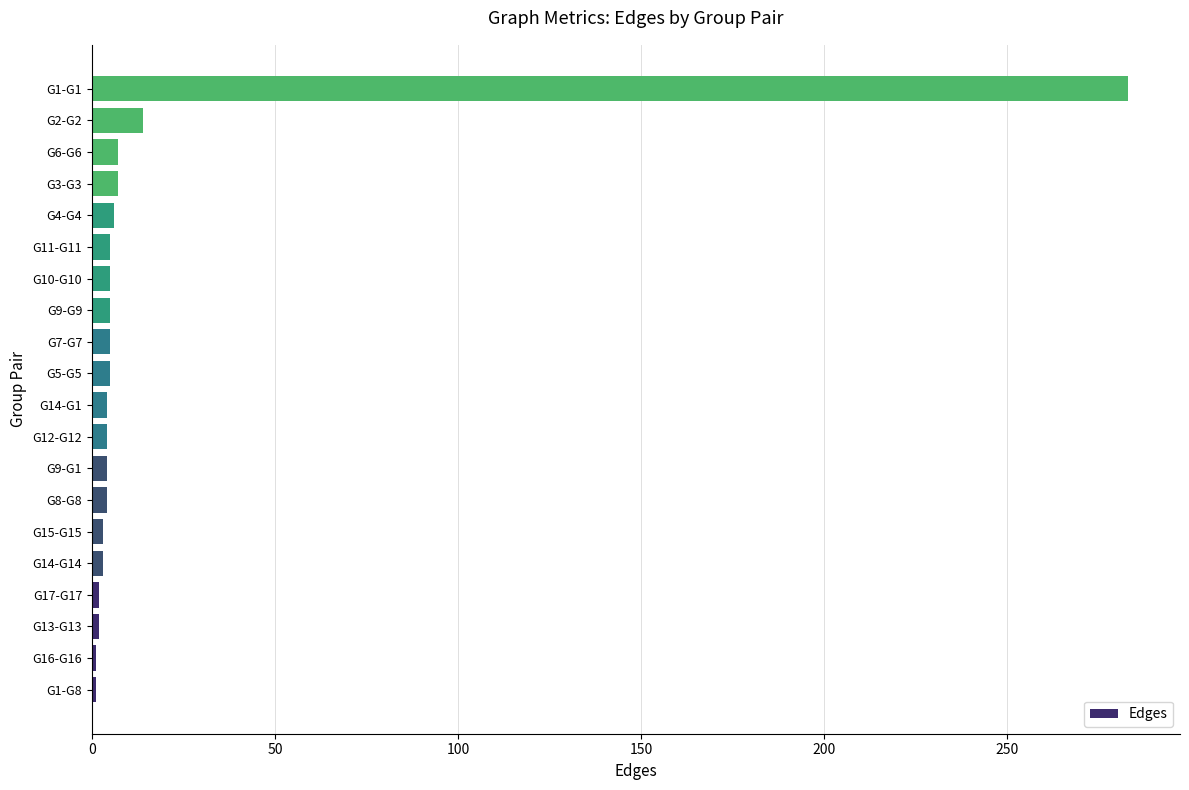

At which category does the chart reach its peak across all series?

G1-G1